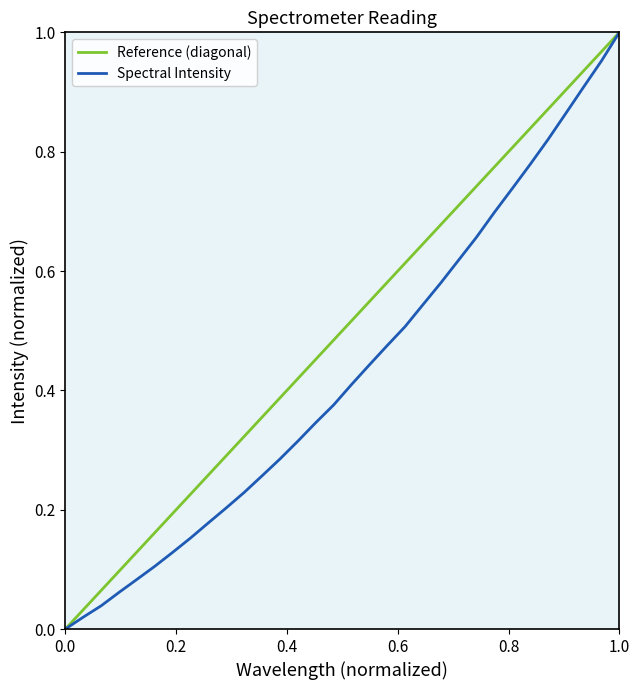

True or false: the data has more than 2 interior local peaks.

False